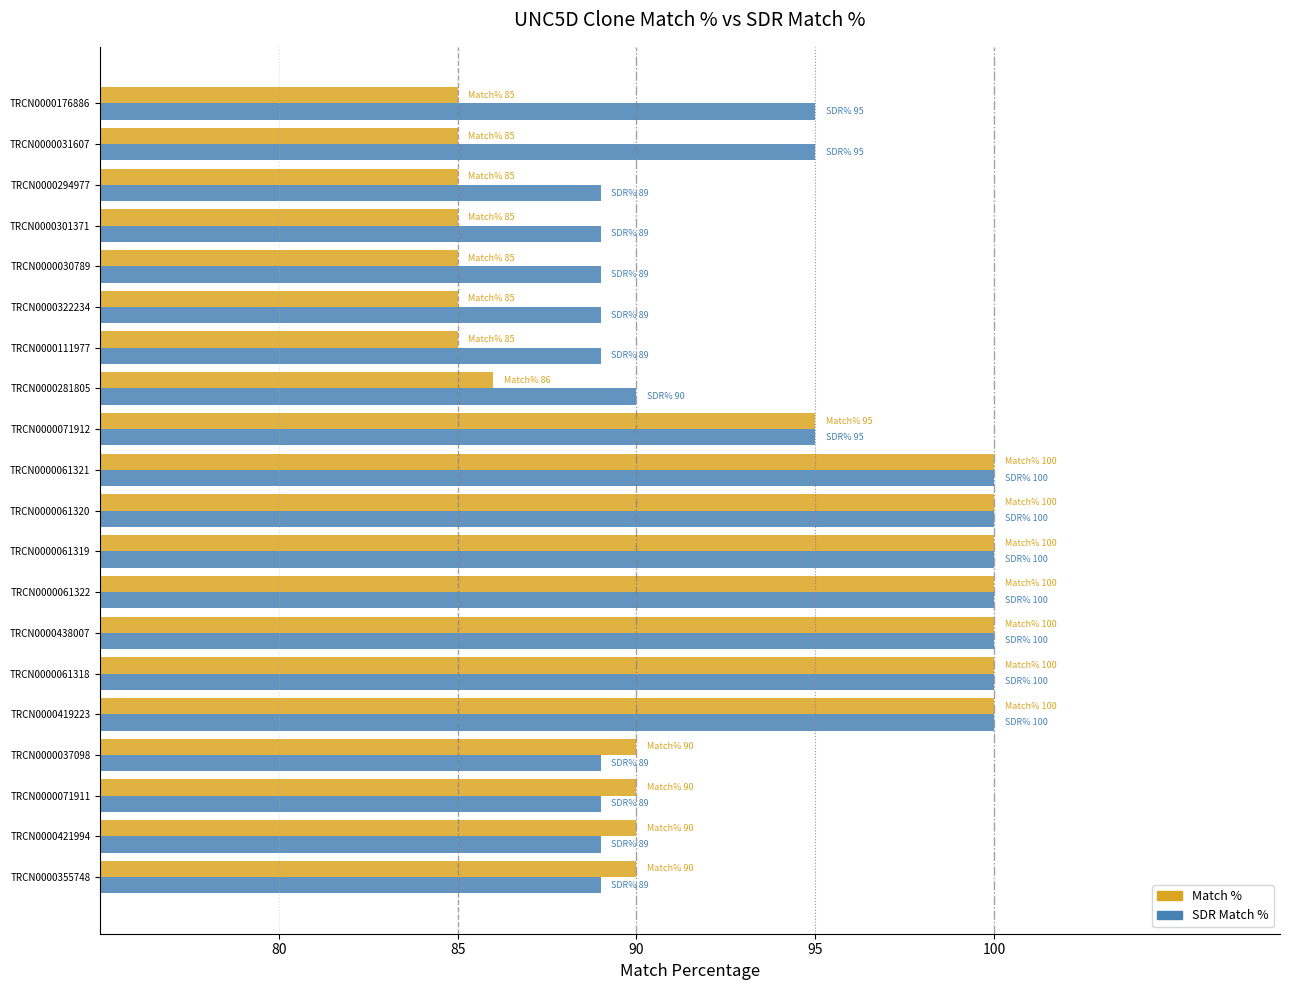

What is the sum of all Match % values?

1836